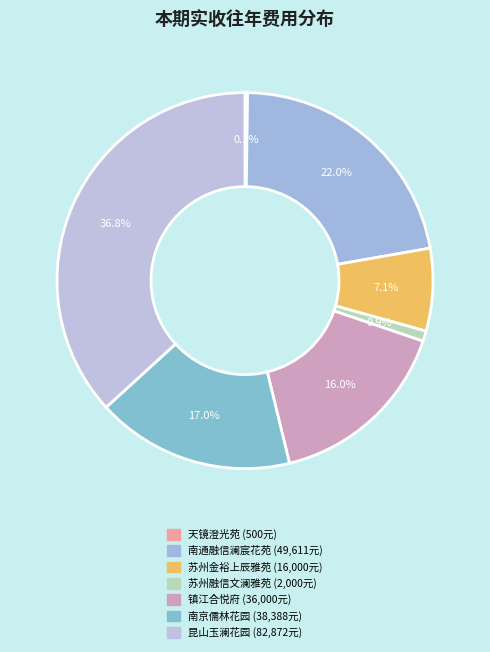

Which category has the biggest portion of the pie?

昆山玉澜花园